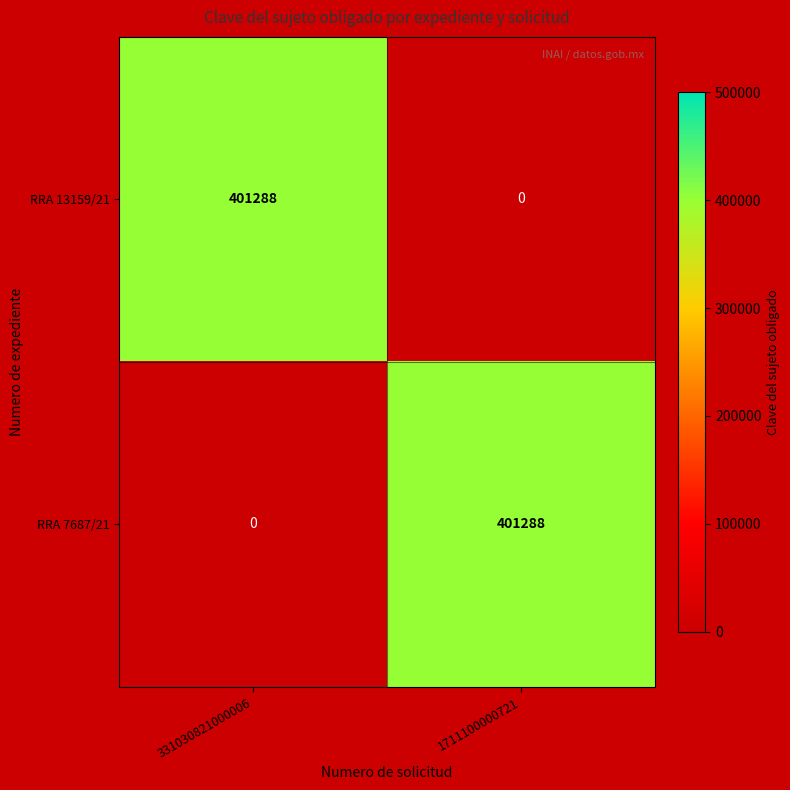

Count the number of data series in this chart.

2